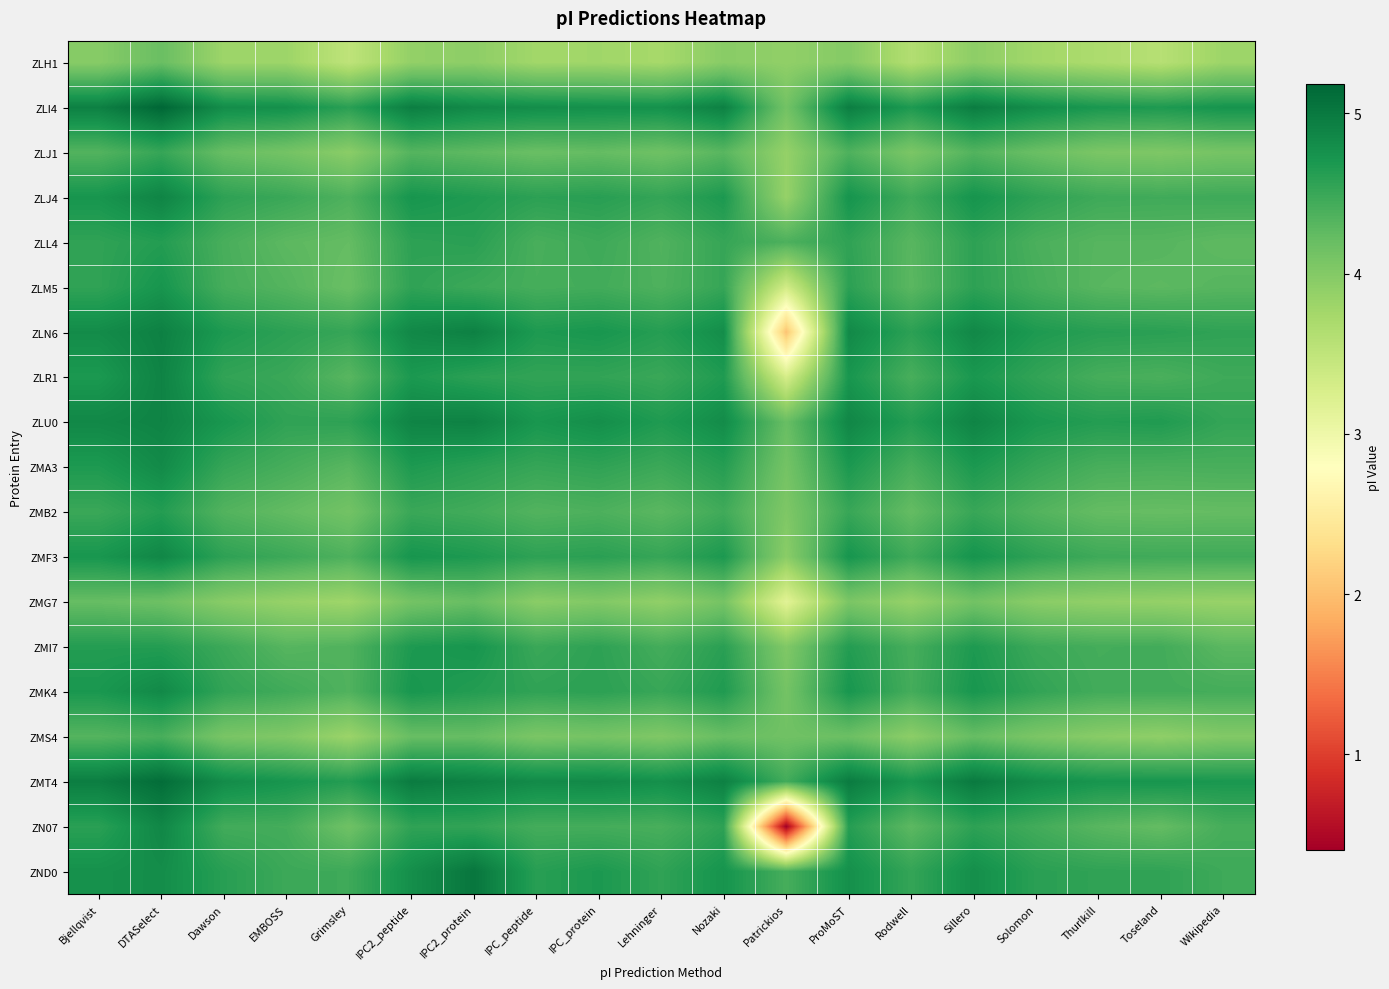

What is the spread (max minus min) of values at IPC2_protein?

1.1